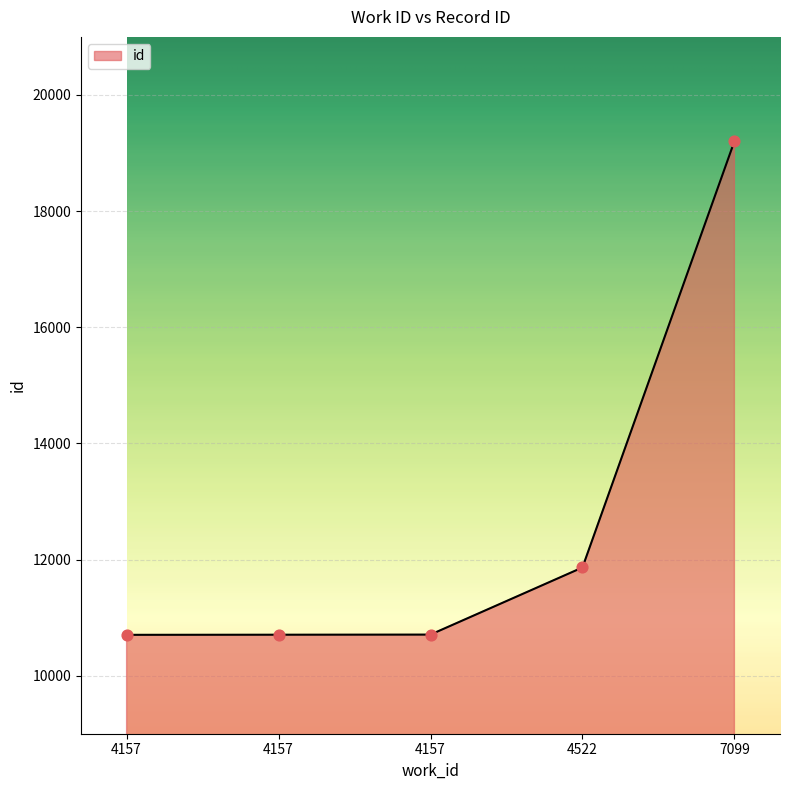

What is the change in value from 4157 to 4157?

+2